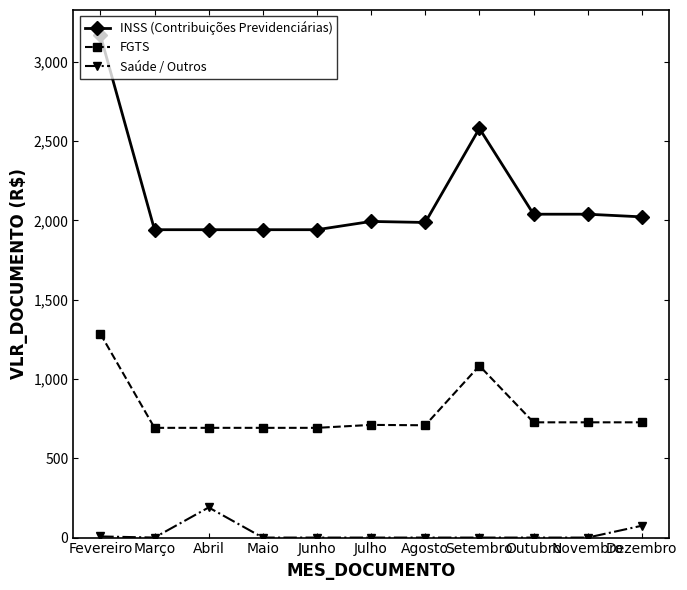

What are all the series names shown in the legend?

INSS (Contribuições Previdenciárias), FGTS, Saúde / Outros